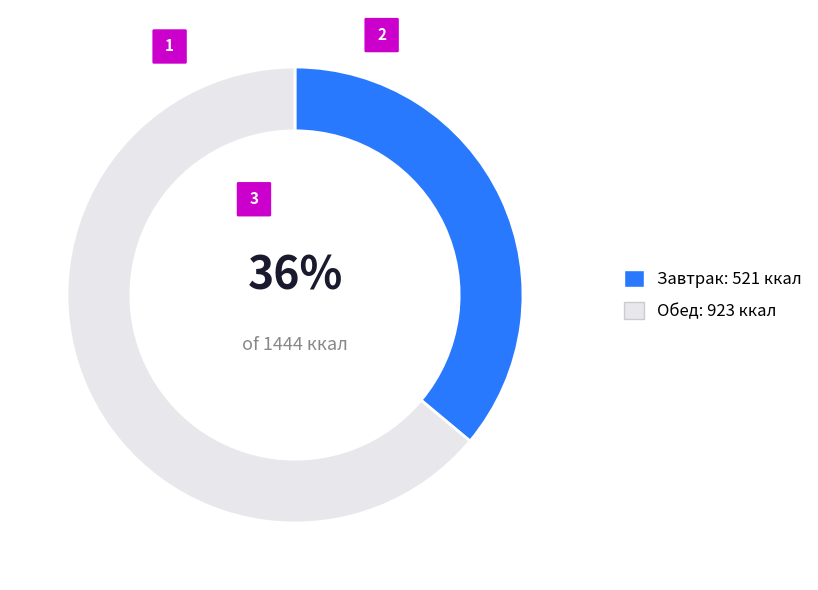

Is it true that Завтрак is 36% of the pie?

True